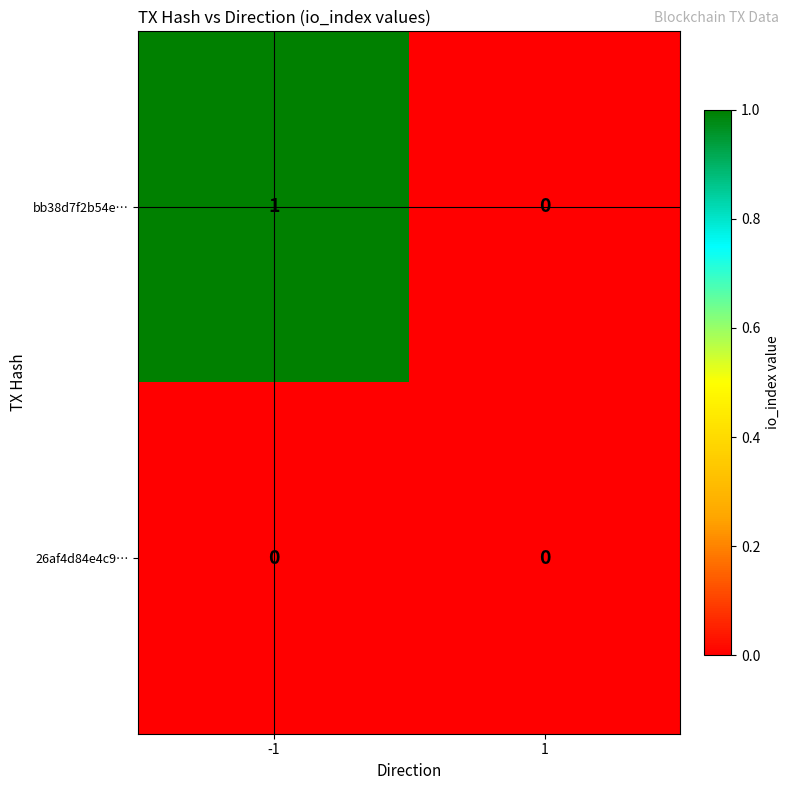

Which series has the widest spread of values?

bb38d7f2b54e…